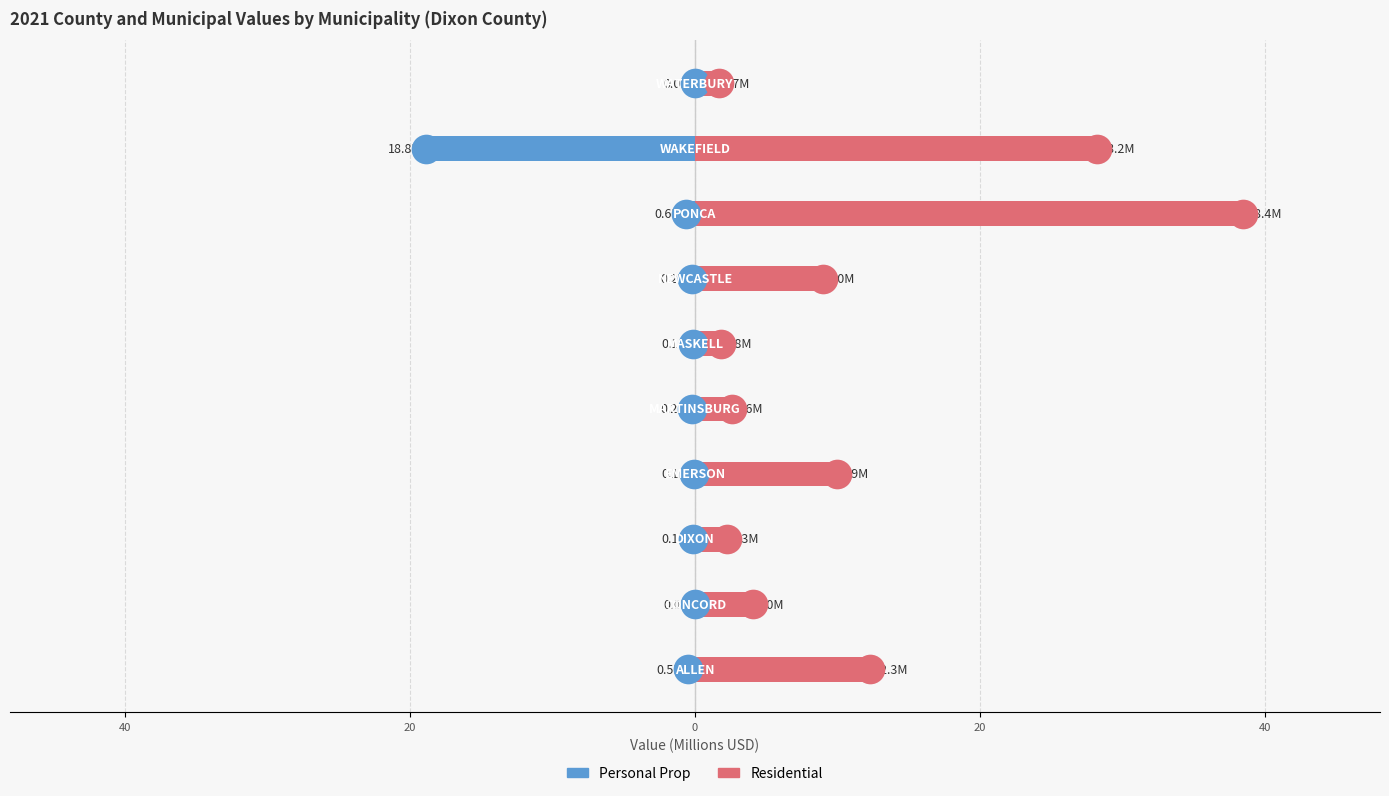

What are all the series names shown in the legend?

Personal Prop, Residential